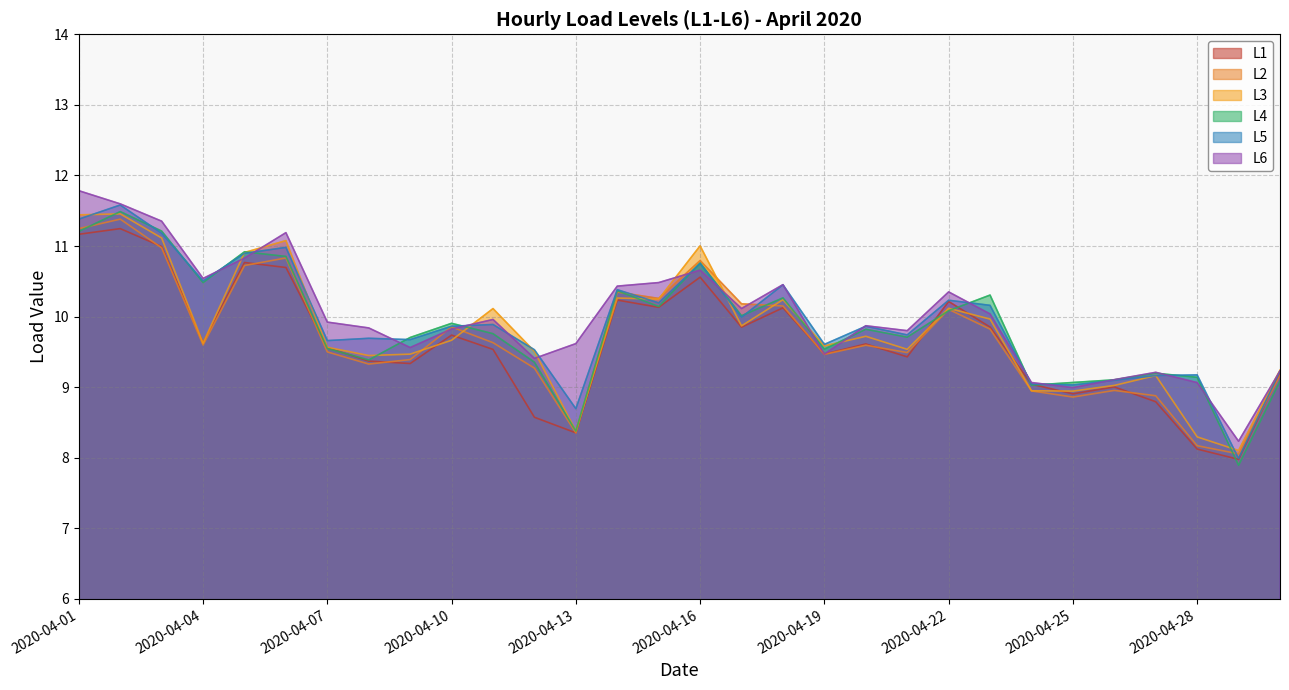

The value of L4 at 2020-04-10 is 15.5. True or false?

False